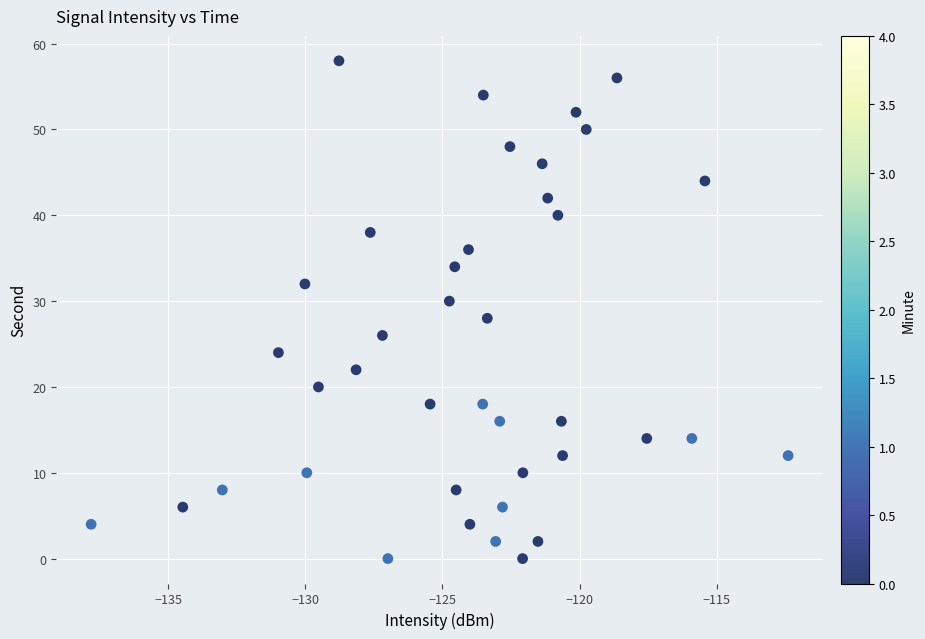

What is the range of Y values (max minus min)?

58